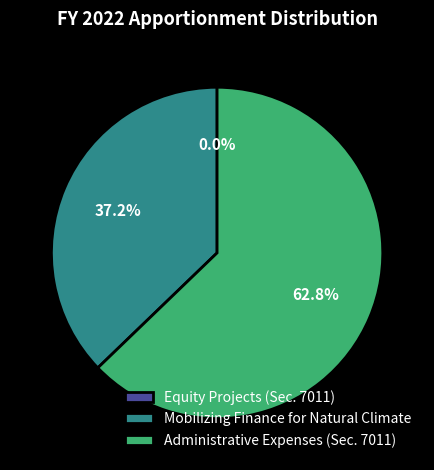

To the nearest percent, what is the difference between the largest and smallest slice percentages?

63%